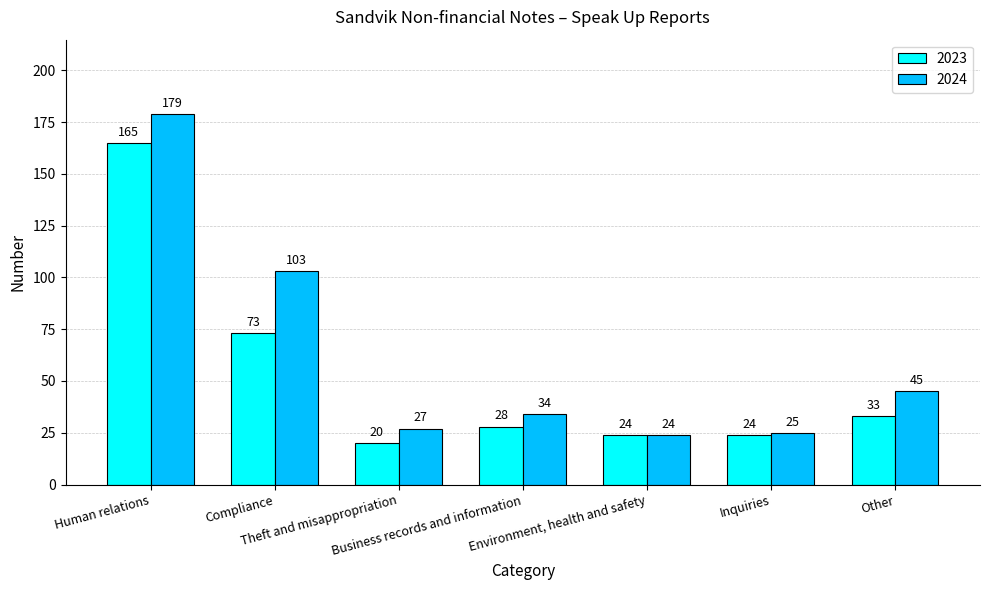

Reading right to left, transcribe all the data shown in this chart.

2023: Other=33	Inquiries=24	Environment, health and safety=24	Business records and information=28	Theft and misappropriation=20	Compliance=73	Human relations=165
2024: Other=45	Inquiries=25	Environment, health and safety=24	Business records and information=34	Theft and misappropriation=27	Compliance=103	Human relations=179